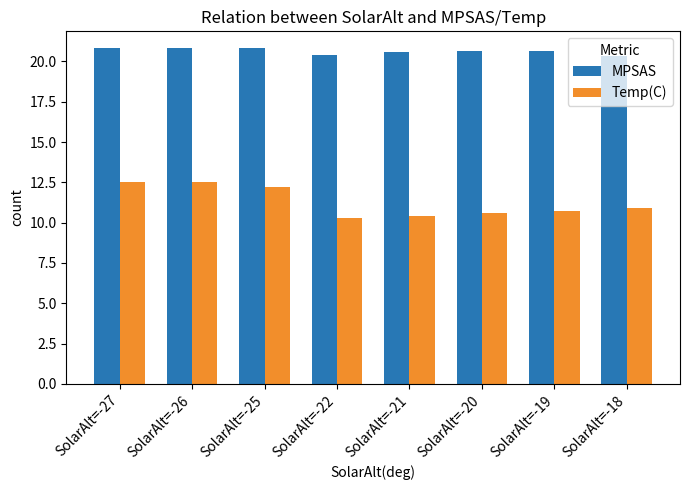

How many bars are there in each group?

2